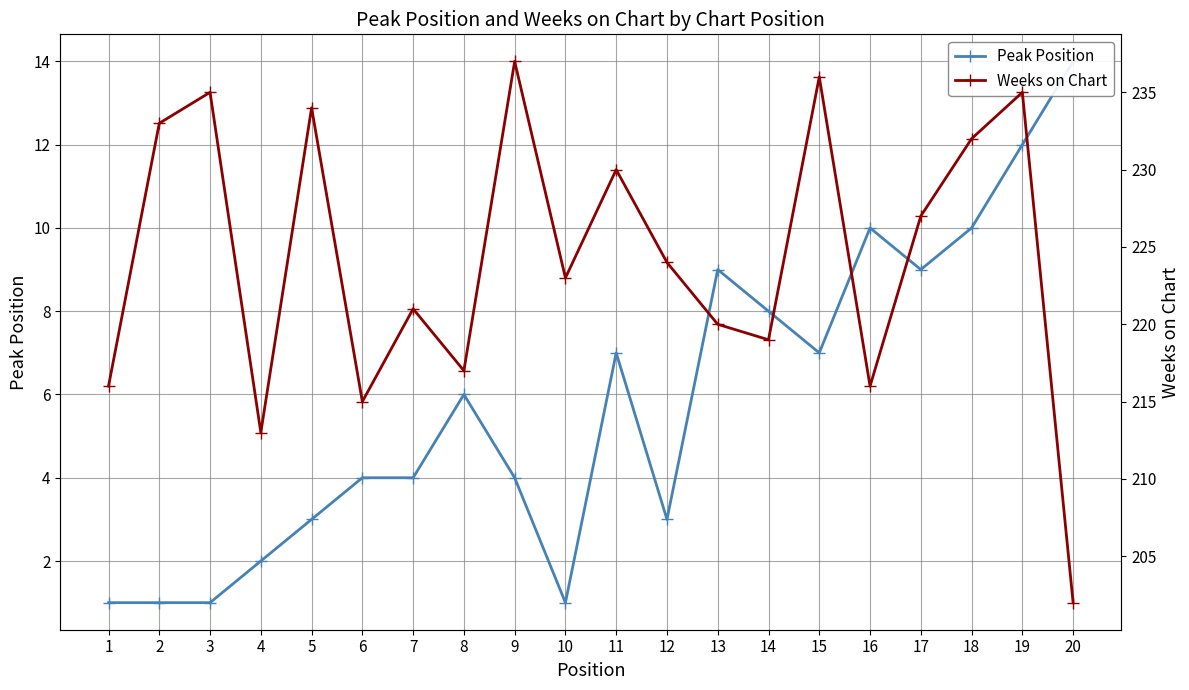

At which category does Peak Position reach its first local valley?

10